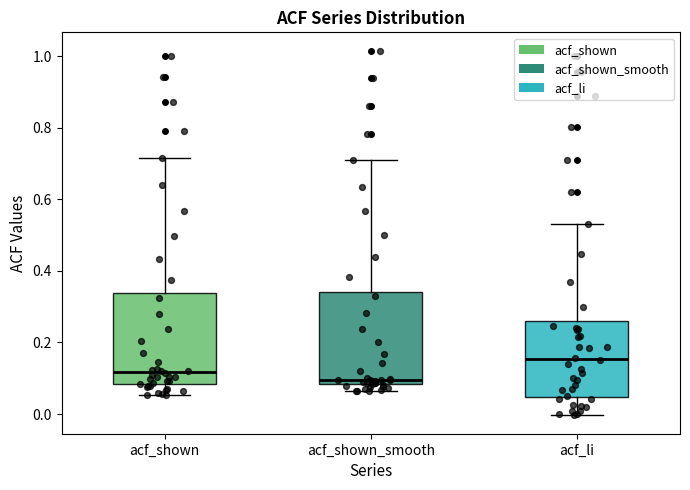

Reading left to right, read every box against the y-axis: the position of its median line, the range the box covers, and the ends of its whiskers. The values are not printed on the chart, so give them approximately, as read against the axis.

acf_shown: median 0.12, box 0.08 to 0.34, whiskers 0.06 to 0.72
acf_shown_smooth: median 0.10, box 0.08 to 0.34, whiskers 0.06 to 0.70
acf_li: median 0.16, box 0.04 to 0.26, whiskers 0.00 to 0.54